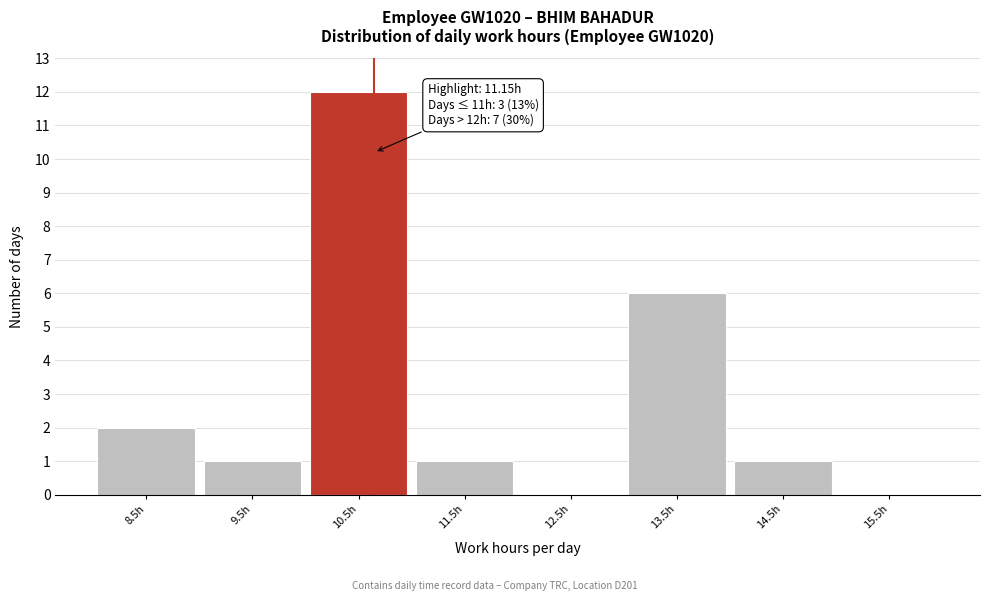

Reading right to left, what are all the values shown in this chart?

15.5h=0	14.5h=1	13.5h=6	12.5h=0	11.5h=1	10.5h=12	9.5h=1	8.5h=2